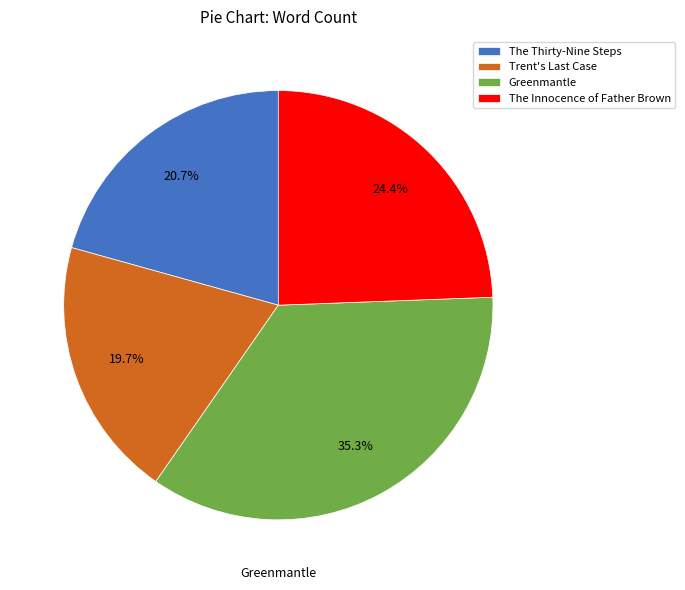

How many segments does this pie chart have?

4